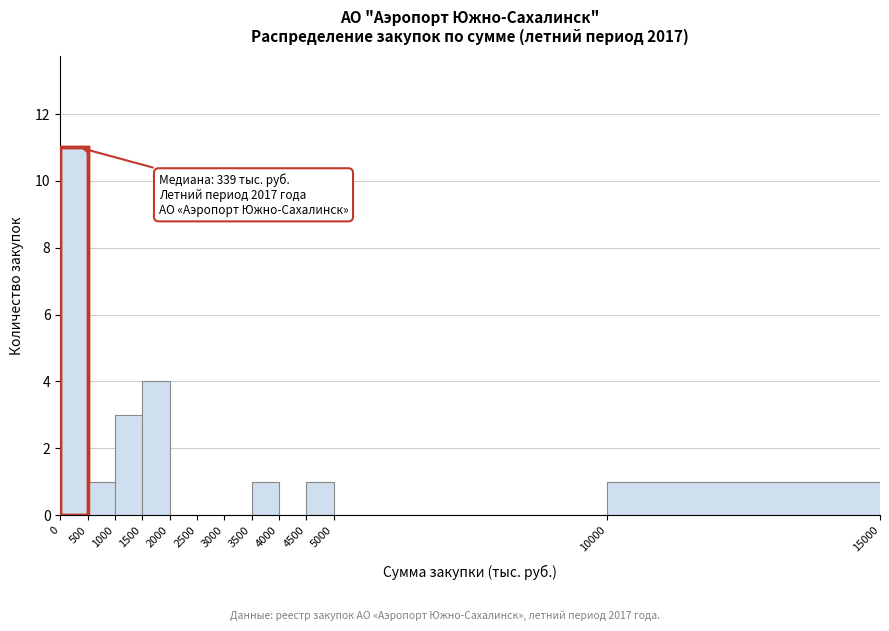

Over which range of the x-axis is the bar tallest?

0 to 500